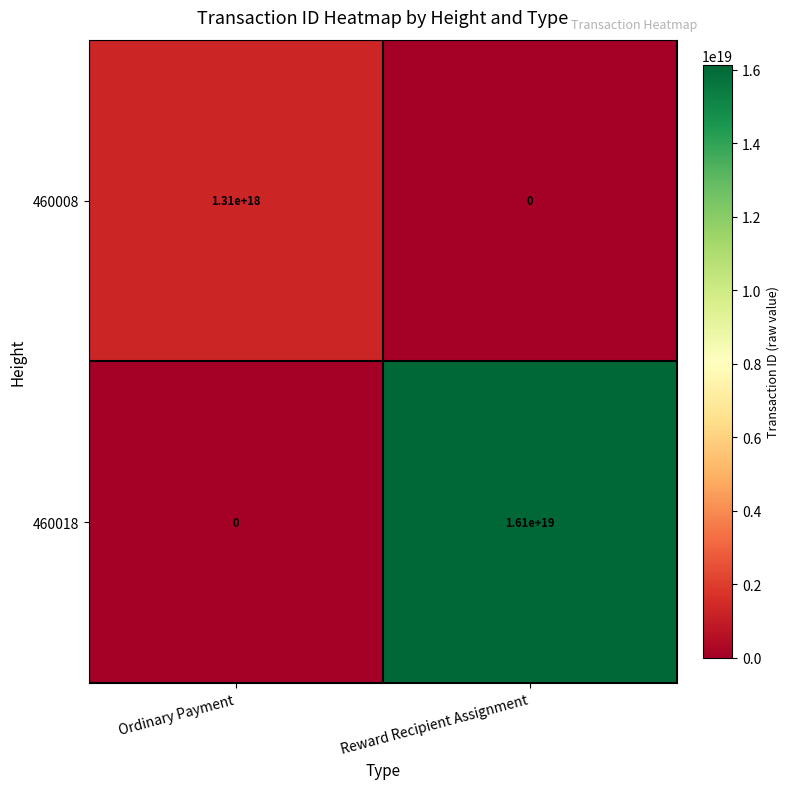

Rank the series by their average value, from highest to lowest.

460018, 460008